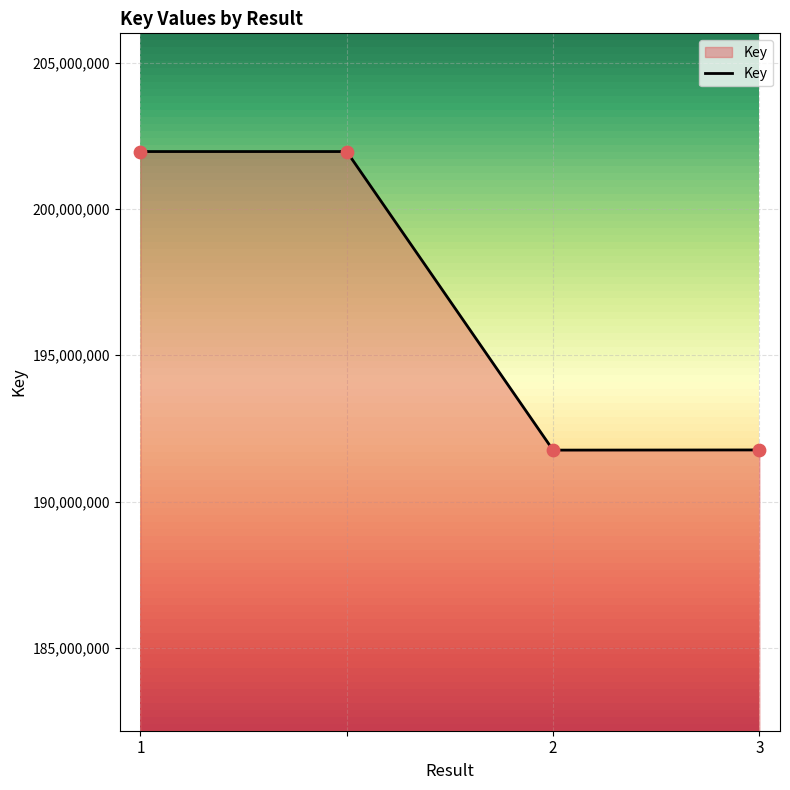

What is the minimum value shown in the chart?

191760248